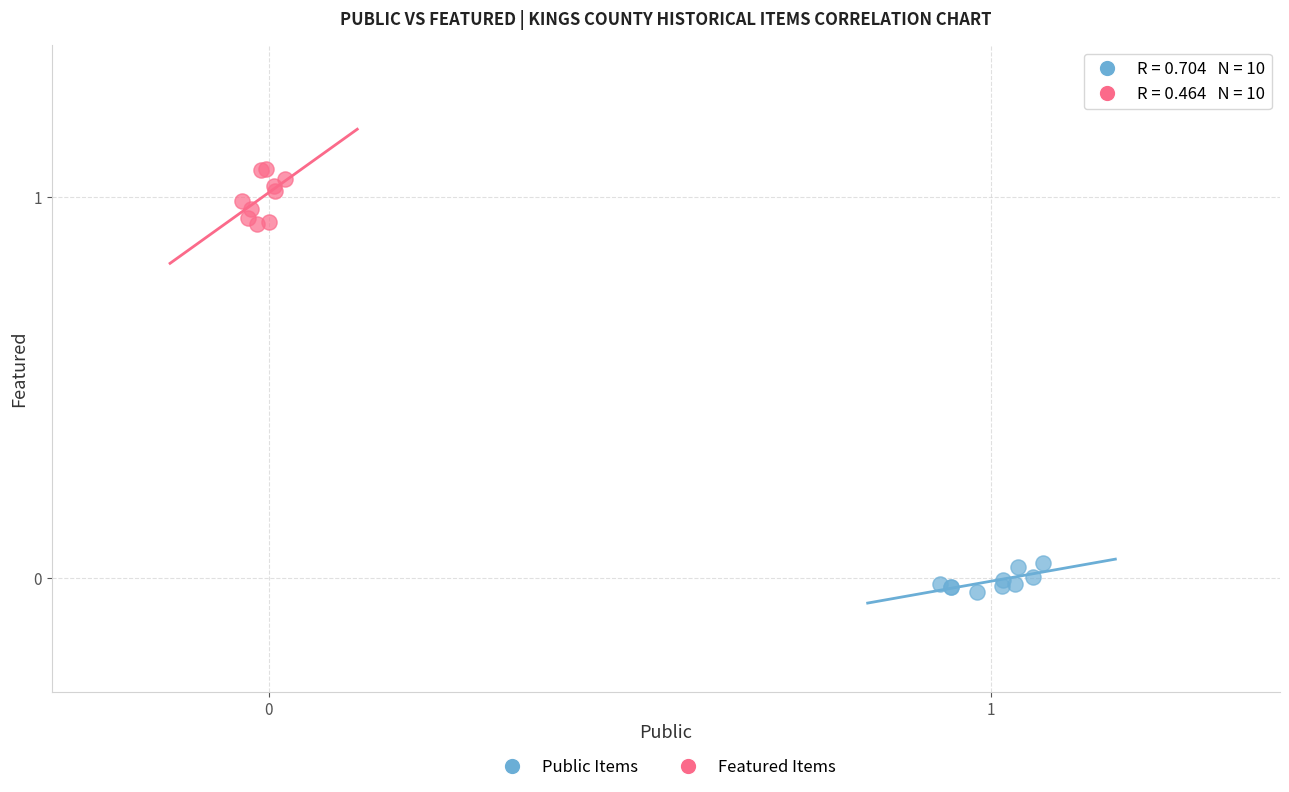

Which series contains the lowest Y value?

Public Items